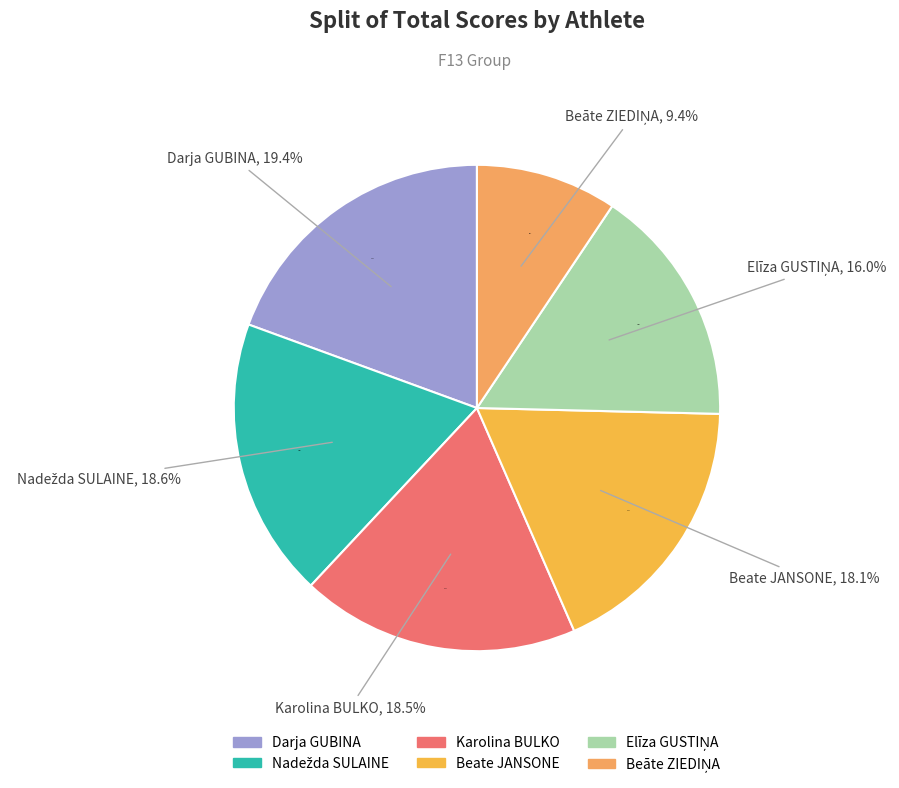

To the nearest percent, what is the difference between the Elīza GUSTIŅA and Nadežda SULAINE slice percentages?

3%